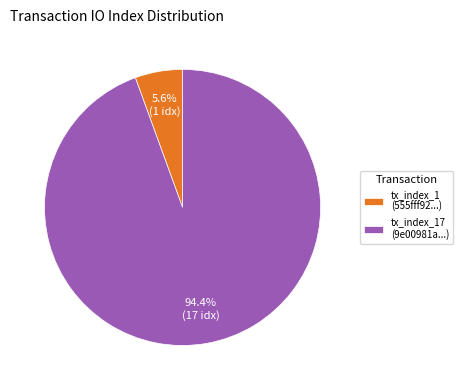

What is the smallest slice in the pie chart?

tx_index_1 (555fff92...)